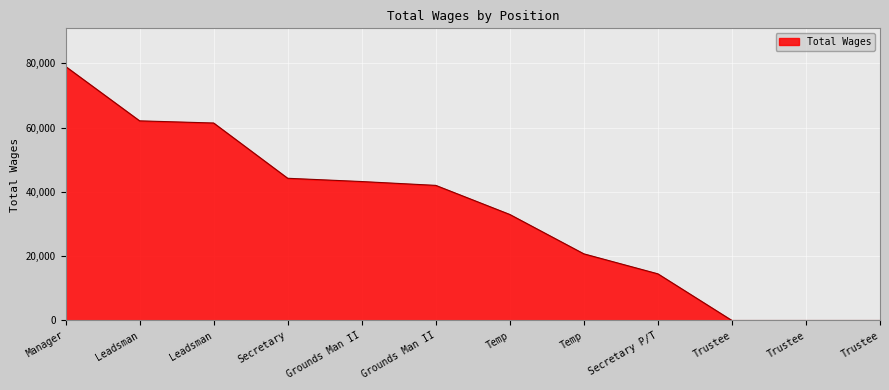

List the labels in order of value, largest first.

Manager, Leadsman, Leadsman, Secretary, Grounds Man II, Grounds Man II, Temp, Temp, Secretary P/T, Trustee, Trustee, Trustee